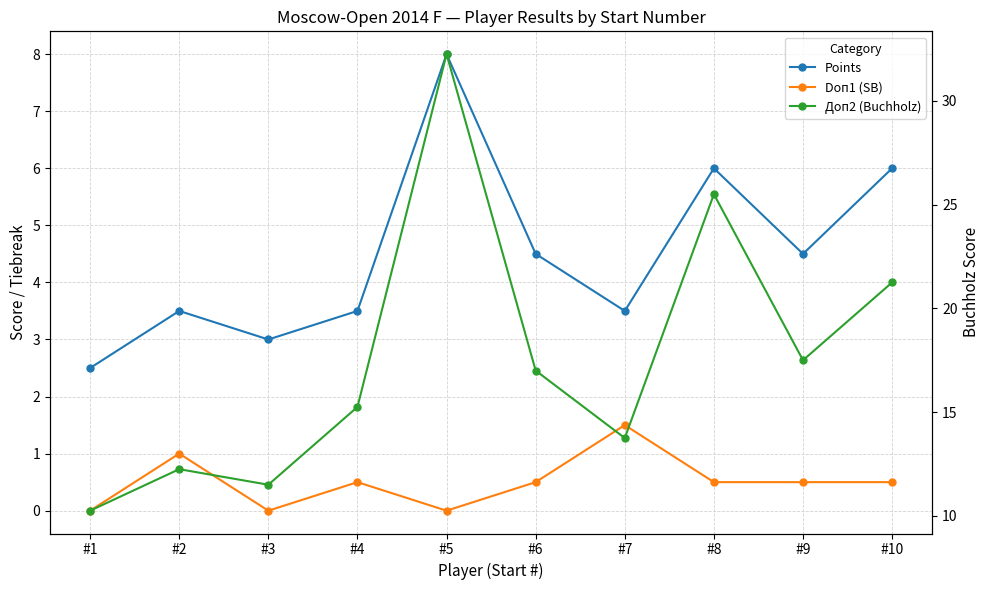

What is the value of the Doп1 (SB) point at the 10th from the left?

0.5